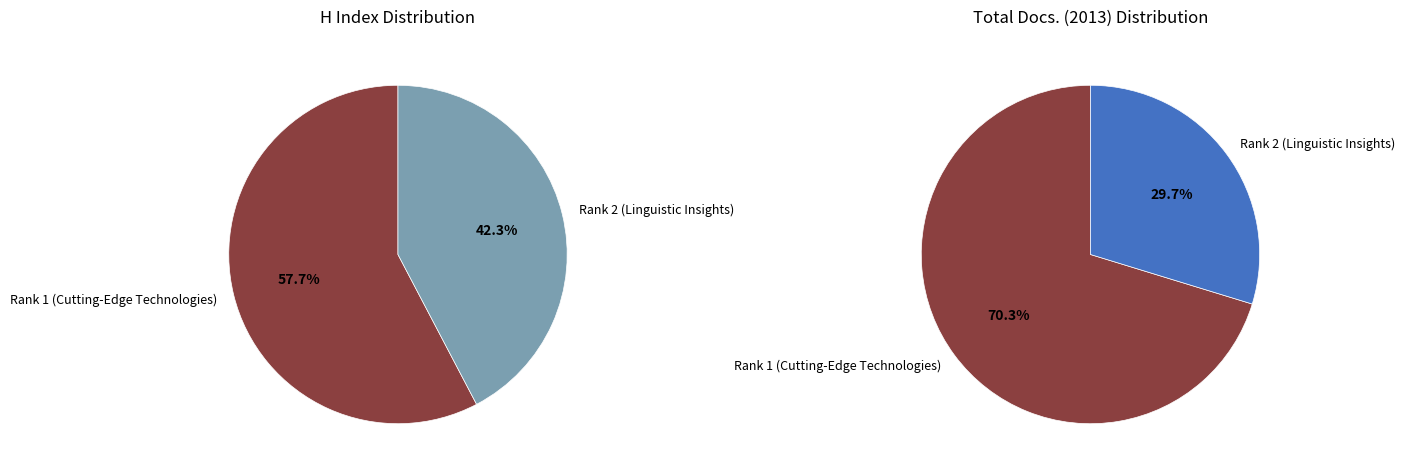

What percentage is the Rank 1 (Cutting-Edge Technologies) slice, to the nearest percent?

70%